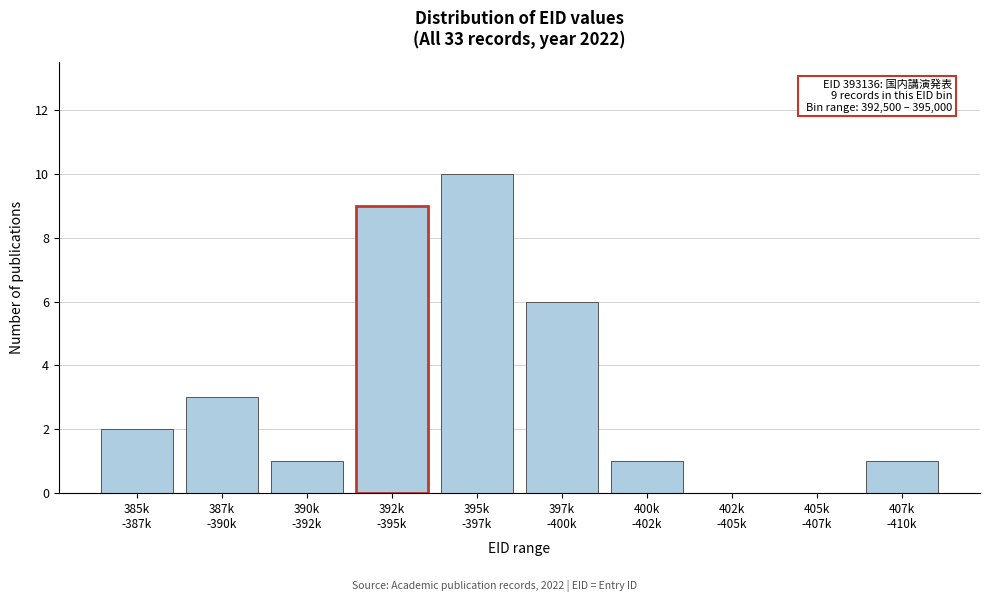

What is the sum of all values?

33